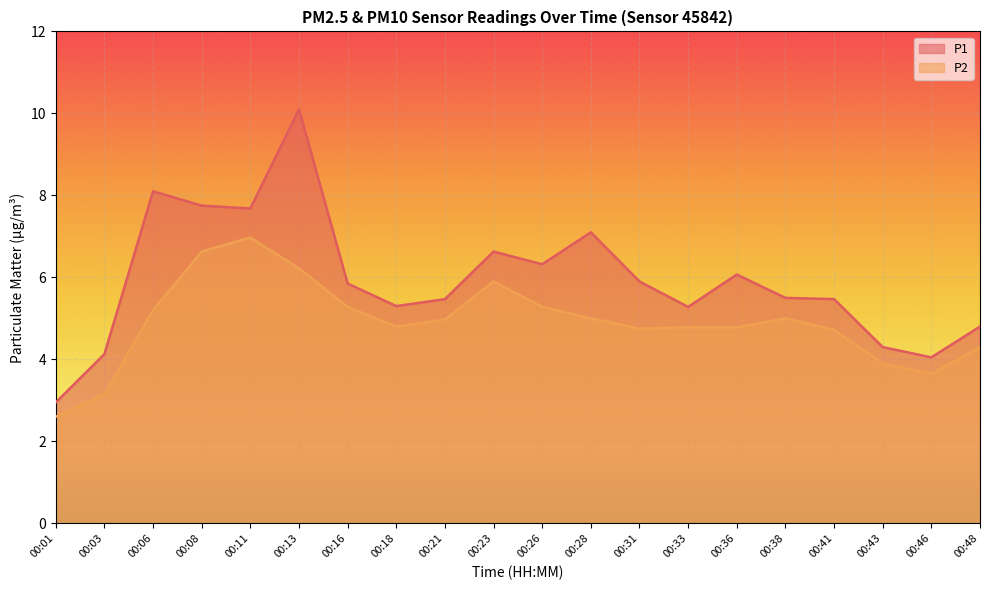

What are all the series names shown in the legend?

P1, P2